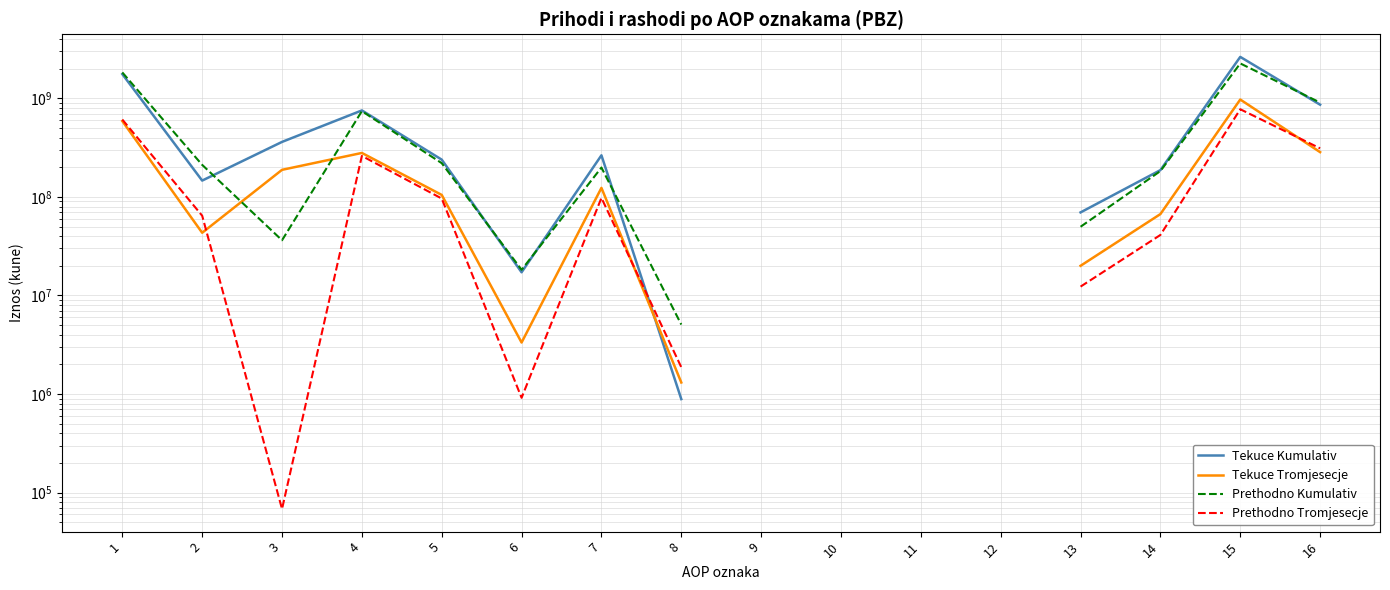

At which label does Tekuce Tromjesecje first exceed 188557439?

1